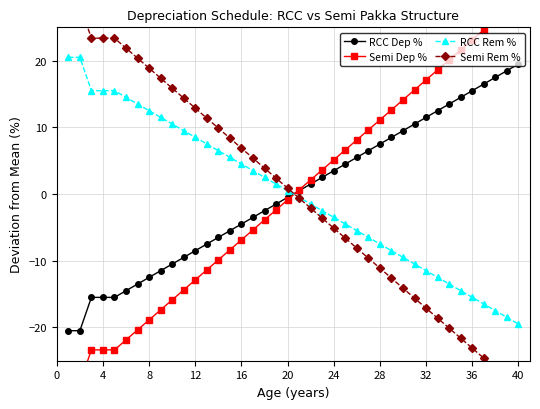

Which series has the widest spread of values?

Semi Dep %